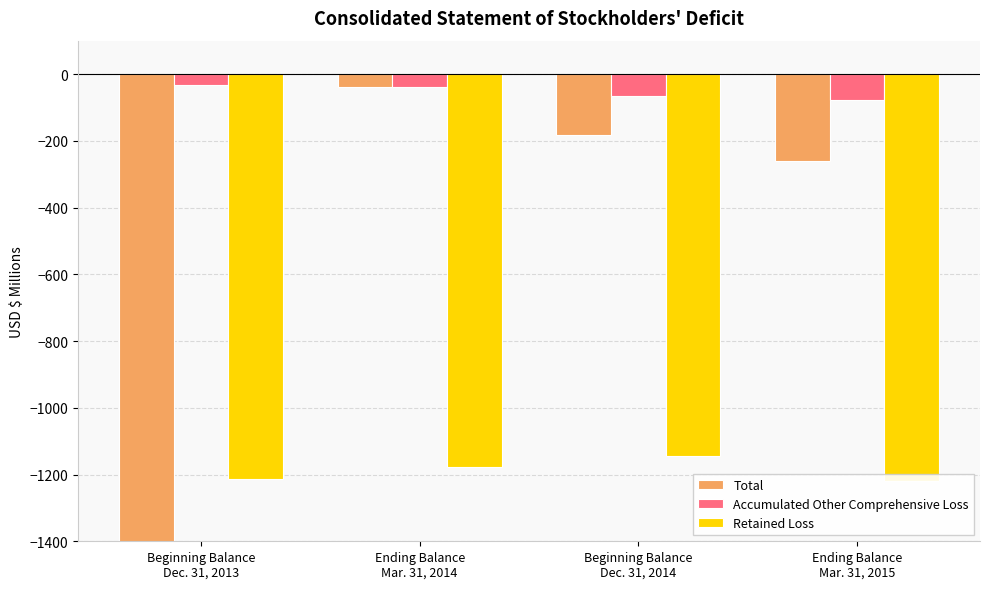

What is the sum of the Accumulated Other Comprehensive Loss values at Ending Balance
Mar. 31, 2014 and Beginning Balance
Dec. 31, 2014?

-104.5